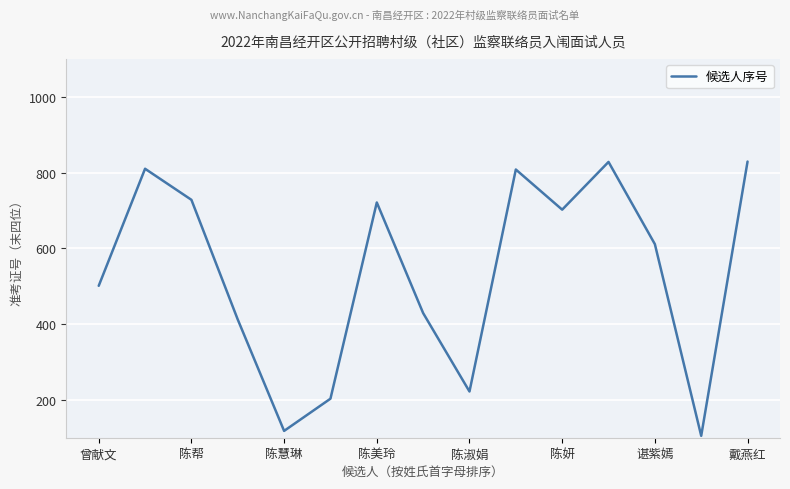

How many distinct data groups are displayed?

1